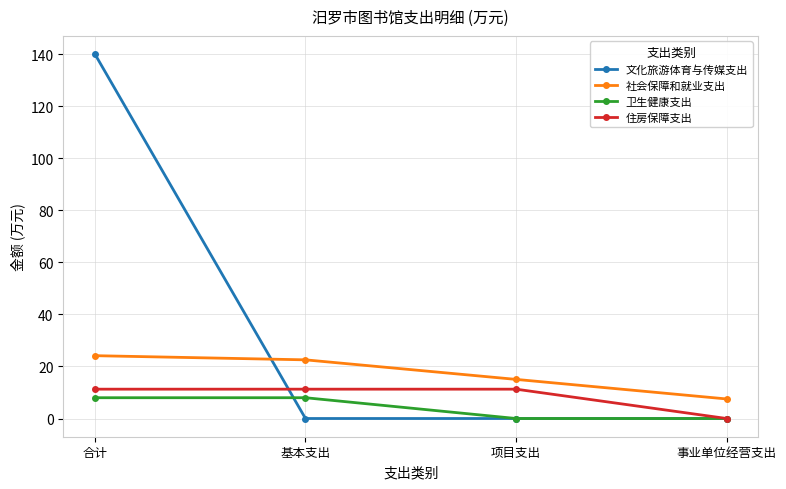

Which series has the widest spread of values?

文化旅游体育与传媒支出